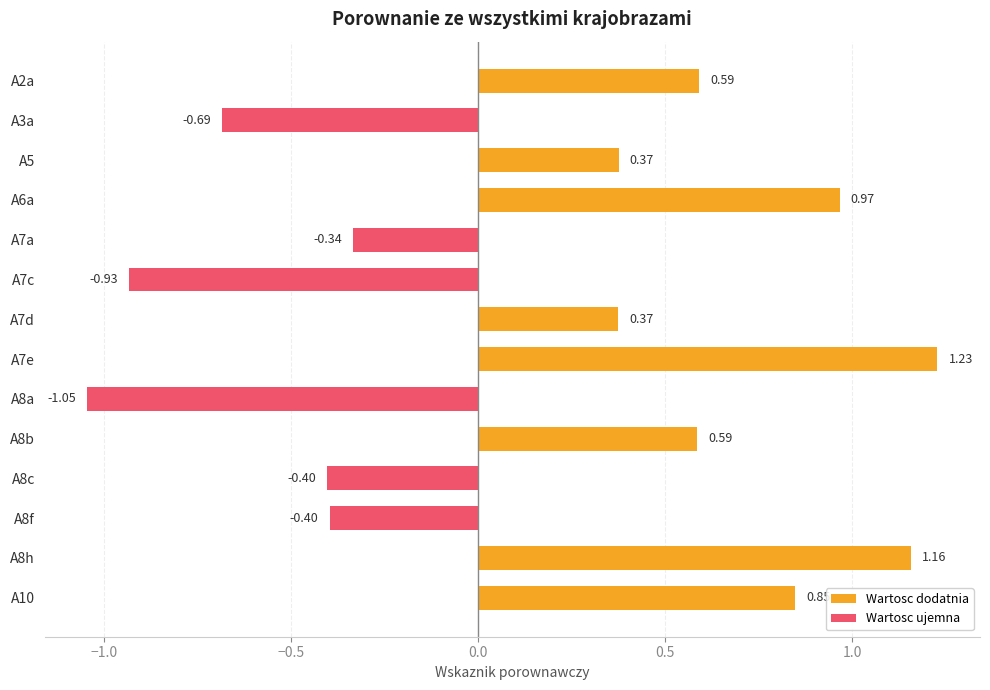

What is the sum of all values?

2.3